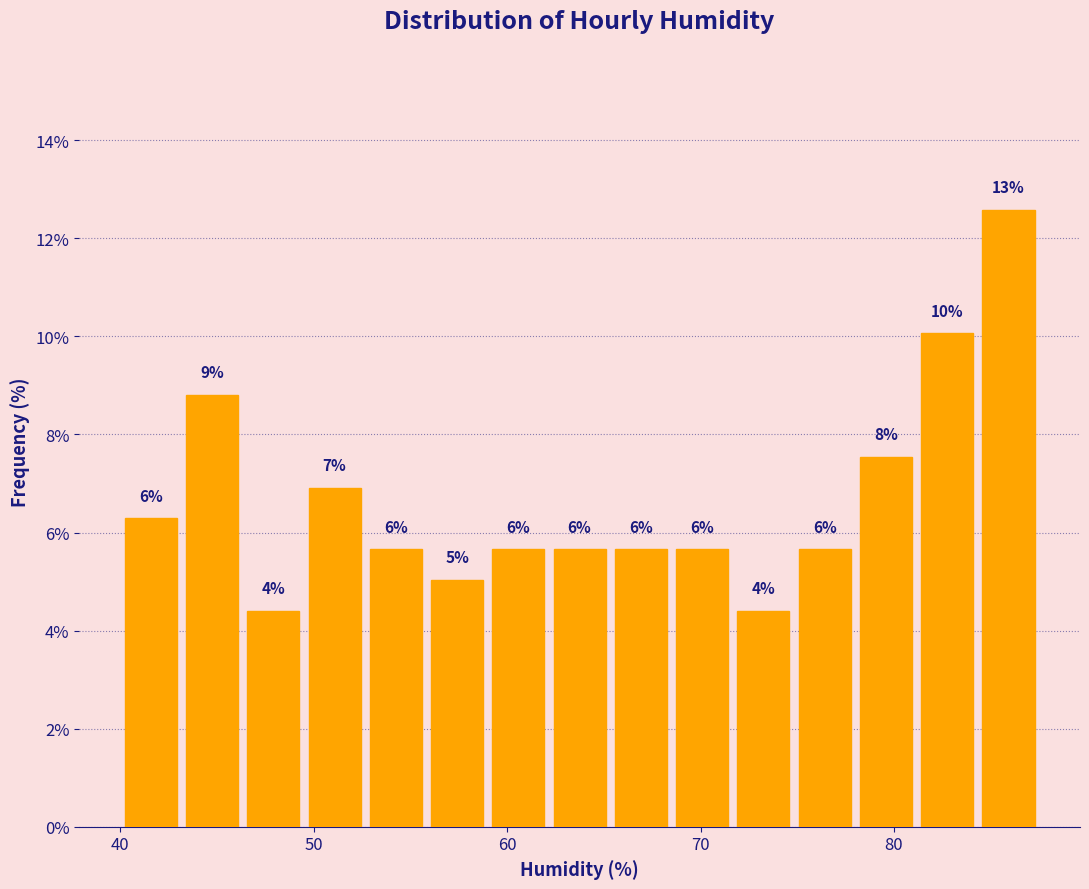

Around what value on the x-axis is the tallest bar? Give the approximate position of its centre, as read against the axis.

86